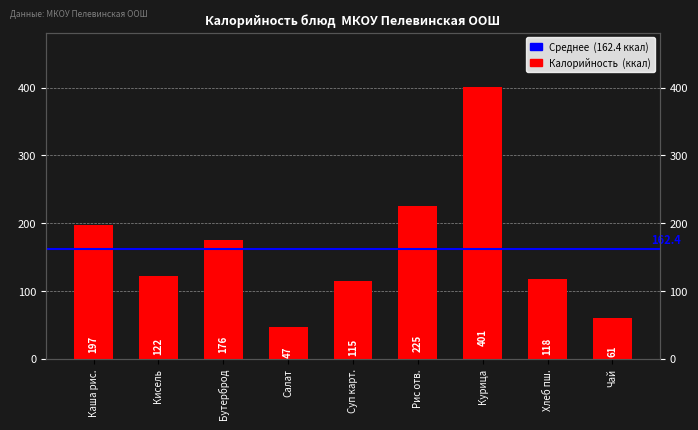

How many values exceed 122?

4